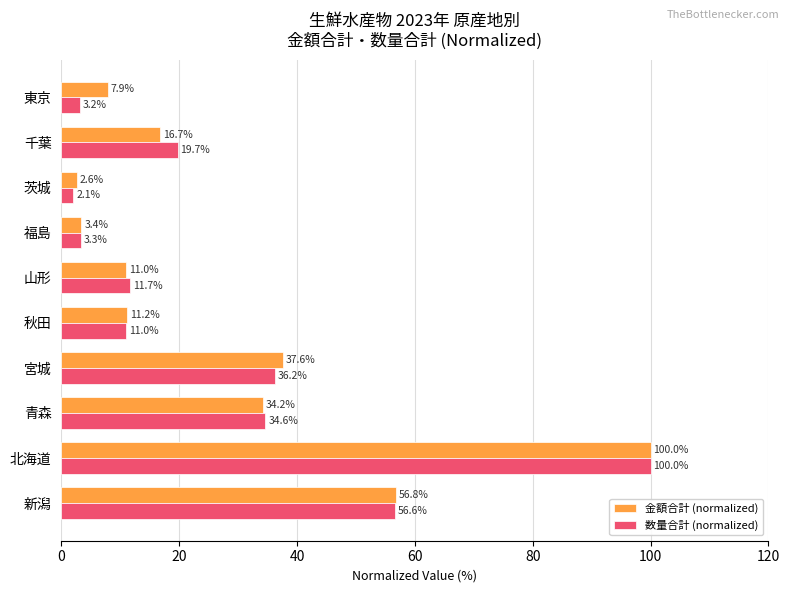

Rank the series by their average value, from lowest to highest.

数量合計 (normalized), 金額合計 (normalized)